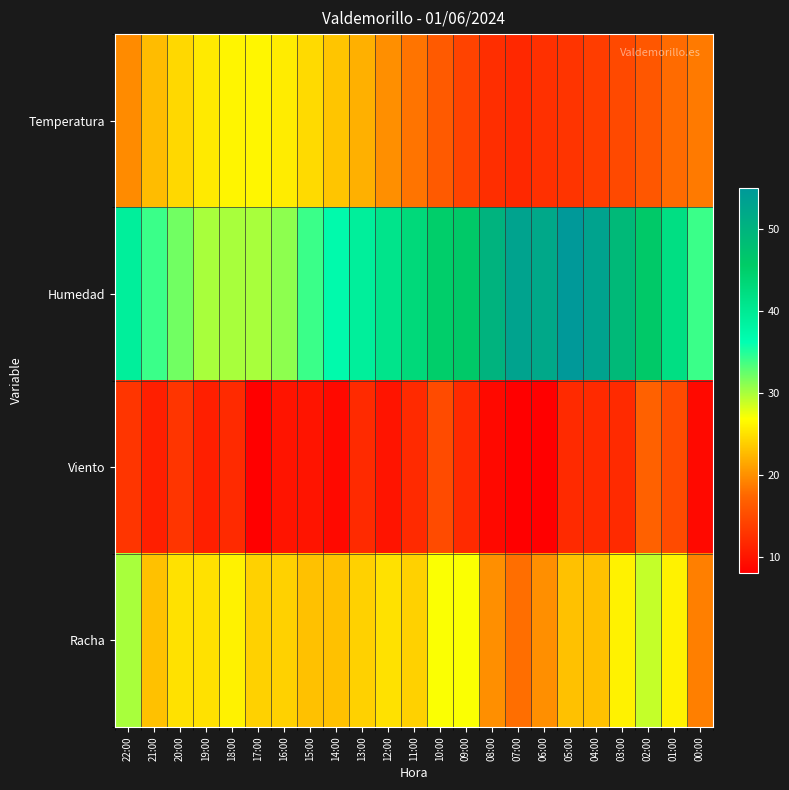

Reading left to right, transcribe all the data shown in this chart.

Temperatura: 22:00=19.7	21:00=22.7	20:00=24.5	19:00=25.6	18:00=26.2	17:00=26.3	16:00=25.7	15:00=24.6	14:00=23.3	13:00=22.0	12:00=20.0	11:00=18.3	10:00=16.4	09:00=14.3	08:00=12.4	07:00=11.8	06:00=12.5	05:00=12.9	04:00=13.7	03:00=14.8	02:00=16.1	01:00=17.8	00:00=18.7
Humedad: 22:00=39.0	21:00=34.0	20:00=32.0	19:00=30.0	18:00=30.0	17:00=30.0	16:00=31.0	15:00=34.0	14:00=37.0	13:00=39.0	12:00=41.0	11:00=43.0	10:00=45.0	09:00=46.0	08:00=50.0	07:00=53.0	06:00=52.0	05:00=55.0	04:00=53.0	03:00=49.0	02:00=46.0	01:00=42.0	00:00=34.0
Viento: 22:00=13.0	21:00=11.0	20:00=13.0	19:00=11.0	18:00=12.0	17:00=8.0	16:00=10.0	15:00=10.0	14:00=9.0	13:00=12.0	12:00=10.0	11:00=12.0	10:00=15.0	09:00=12.0	08:00=9.0	07:00=8.0	06:00=8.0	05:00=12.0	04:00=12.0	03:00=12.0	02:00=17.0	01:00=15.0	00:00=9.0
Racha: 22:00=30.0	21:00=23.0	20:00=25.0	19:00=25.0	18:00=26.0	17:00=24.0	16:00=24.0	15:00=23.0	14:00=23.0	13:00=24.0	12:00=25.0	11:00=24.0	10:00=27.0	09:00=27.0	08:00=20.0	07:00=18.0	06:00=20.0	05:00=23.0	04:00=23.0	03:00=26.0	02:00=29.0	01:00=26.0	00:00=19.0